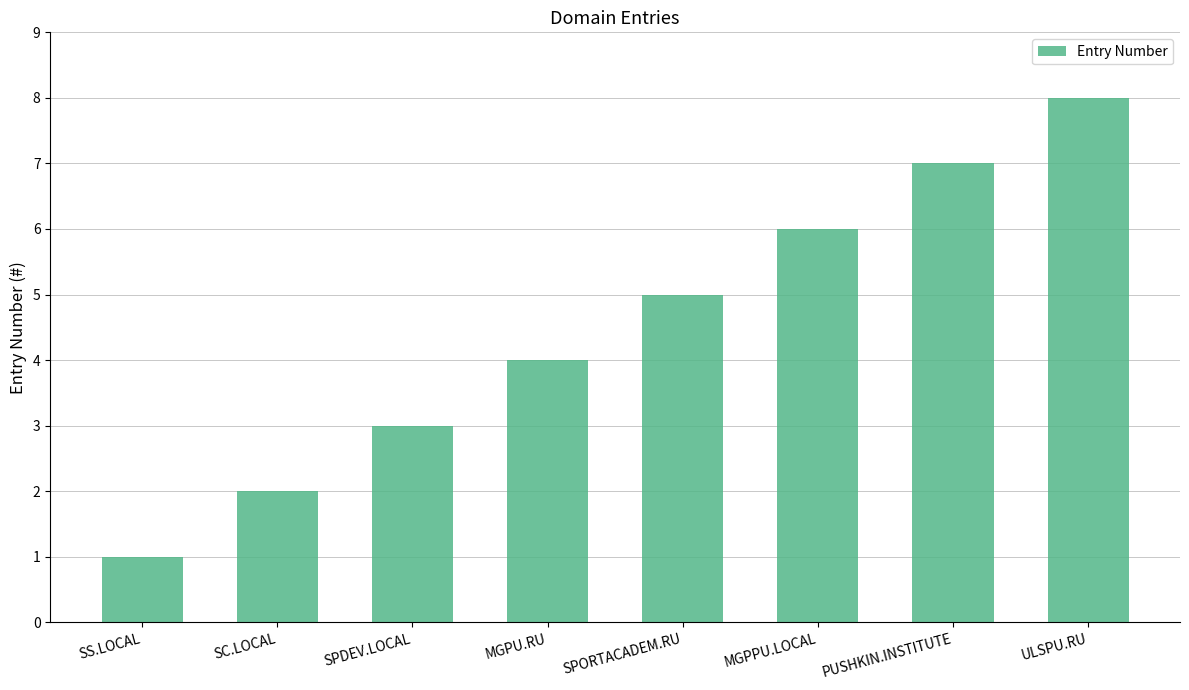

Reading left to right, list all the values displayed in this chart.

SS.LOCAL=1	SC.LOCAL=2	SPDEV.LOCAL=3	MGPU.RU=4	SPORTACADEM.RU=5	MGPPU.LOCAL=6	PUSHKIN.INSTITUTE=7	ULSPU.RU=8